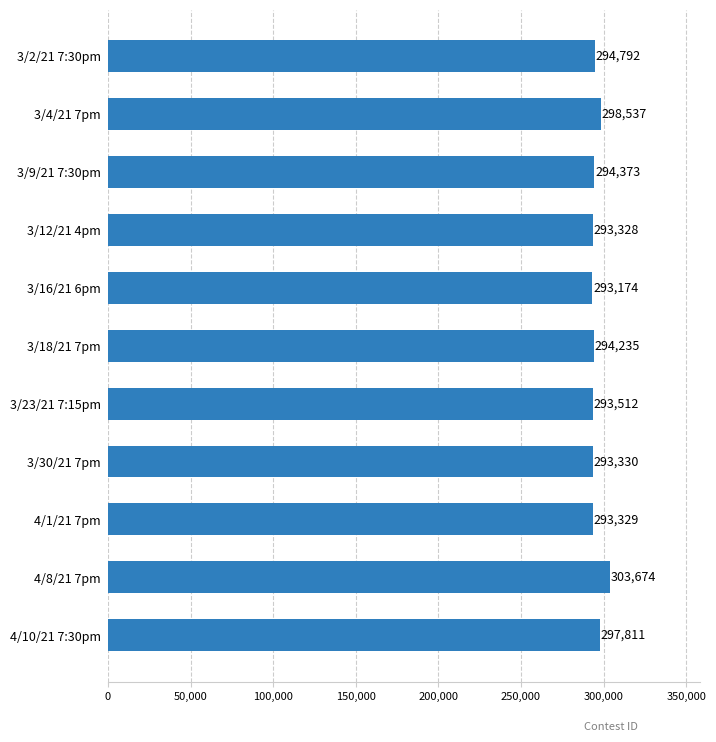

What is the approximate value at 3/12/21 4pm, to the nearest 50?

293350